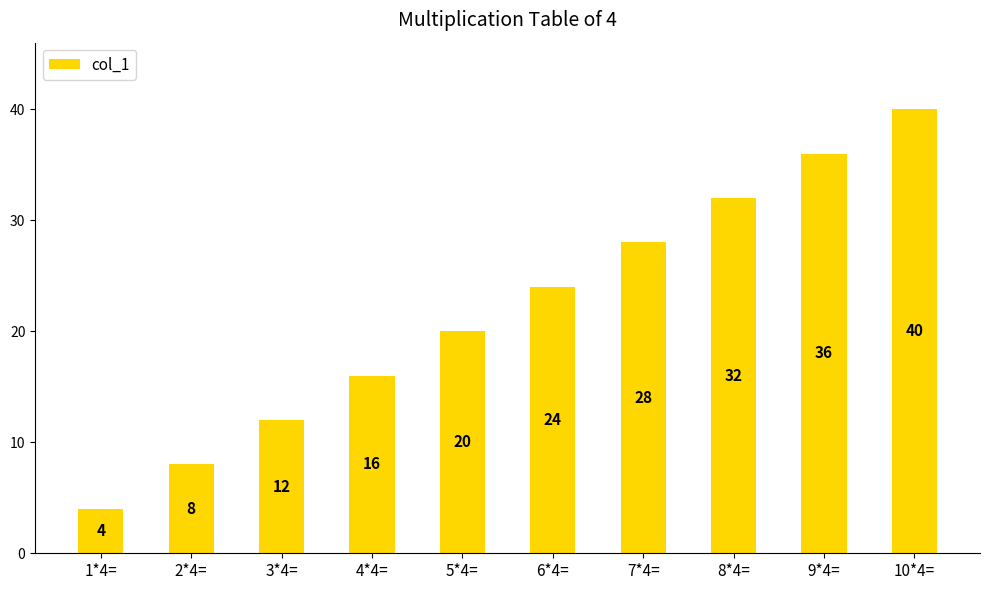

Which has a higher value, 6*4= or 9*4=?

9*4=